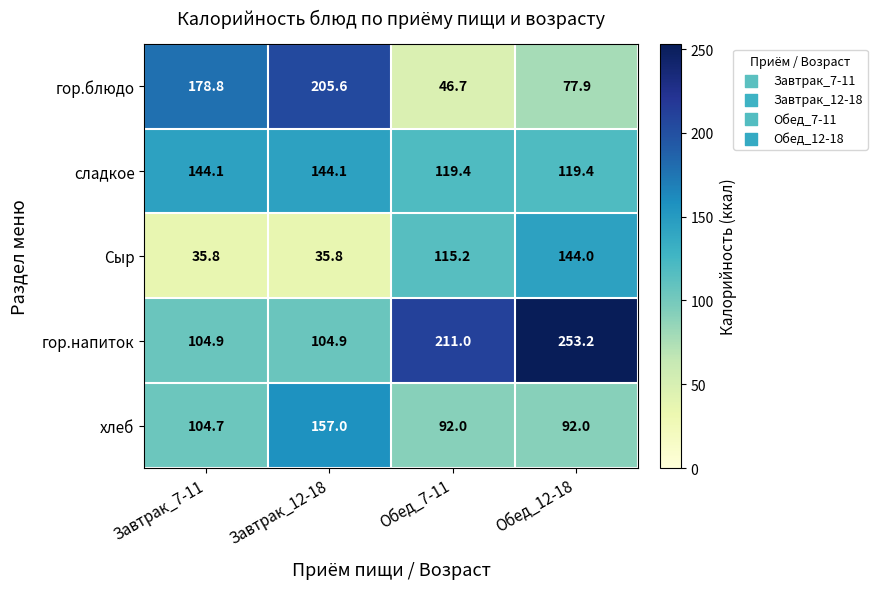

Between Завтрак_7-11 and Завтрак_12-18, which series saw the biggest shift?

хлеб